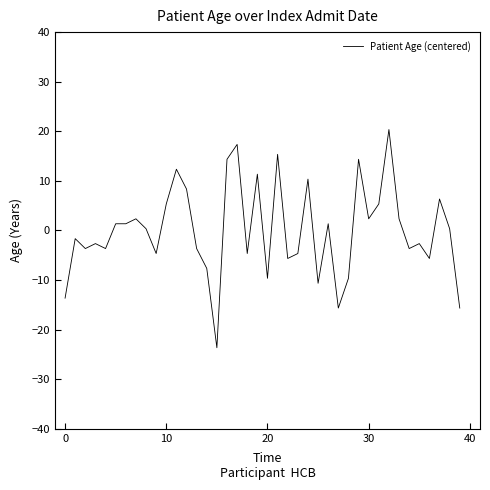

What is the difference between the maximum and minimum values?

44.0